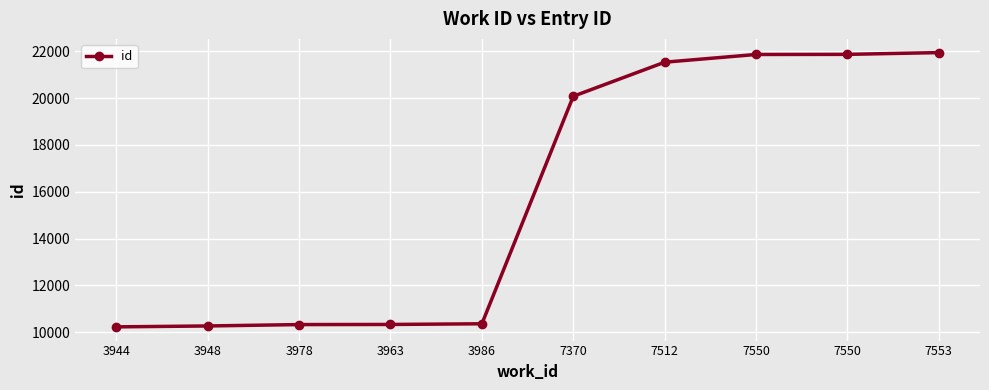

Approximately how many times larger is the value at 7553 compared to 7550?

1.0